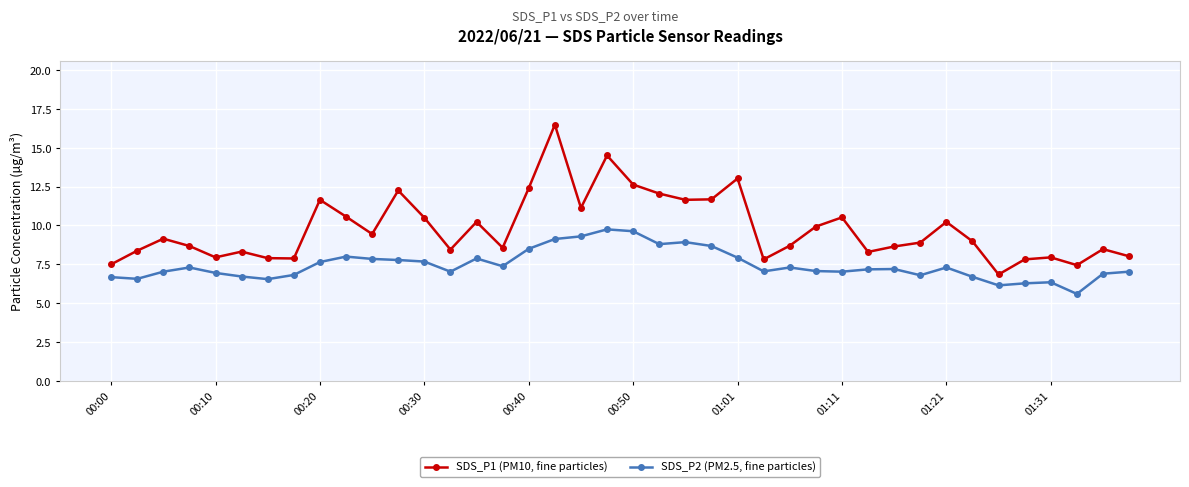

Which series has the largest total across all categories?

SDS_P1 (PM10, fine particles)